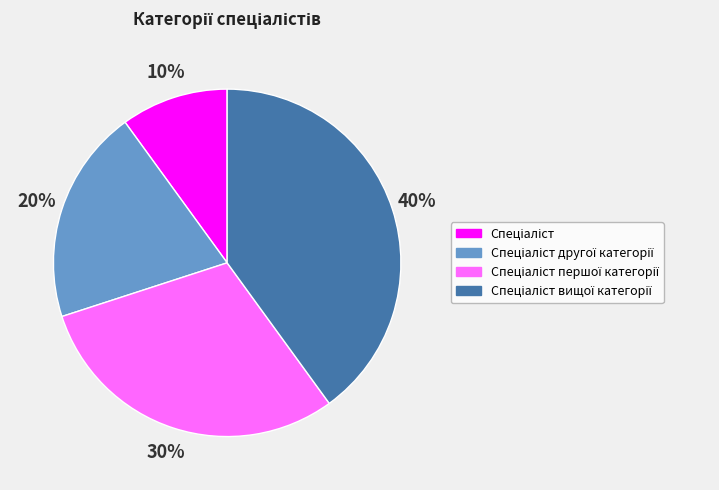

How many slices are in this pie chart?

4